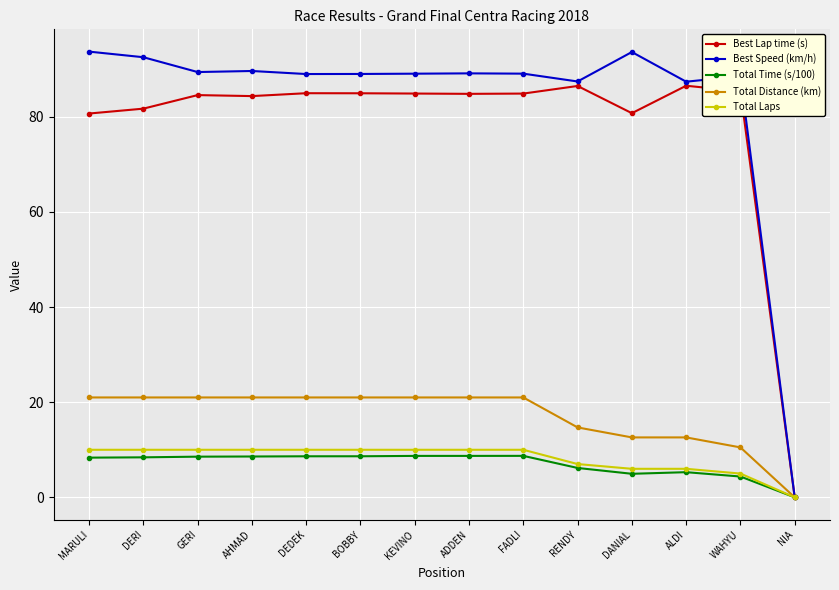

What is the approximate value of Total Distance (km) at AHMAD?

21.0